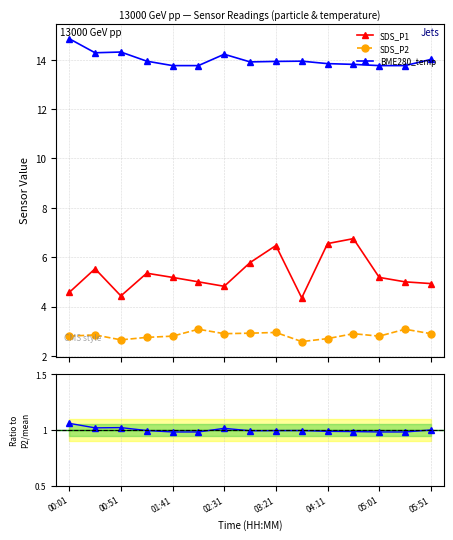

How many interior local valleys does the BME280_temp series have?

2